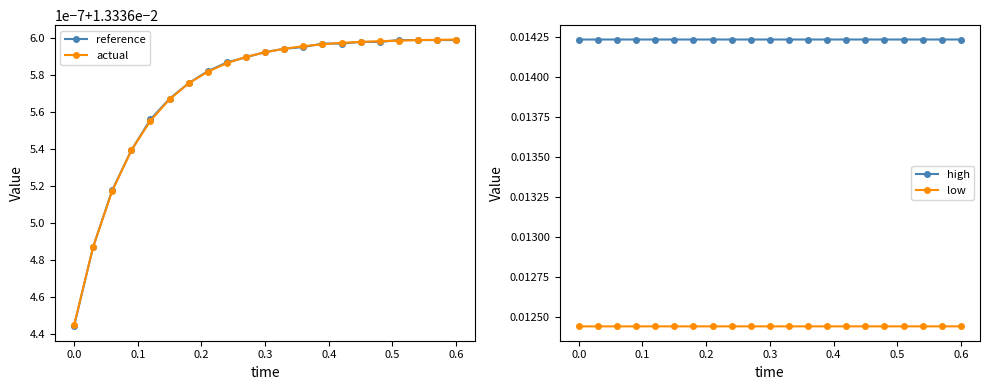

Count the high values in the range 0 to 1.

21